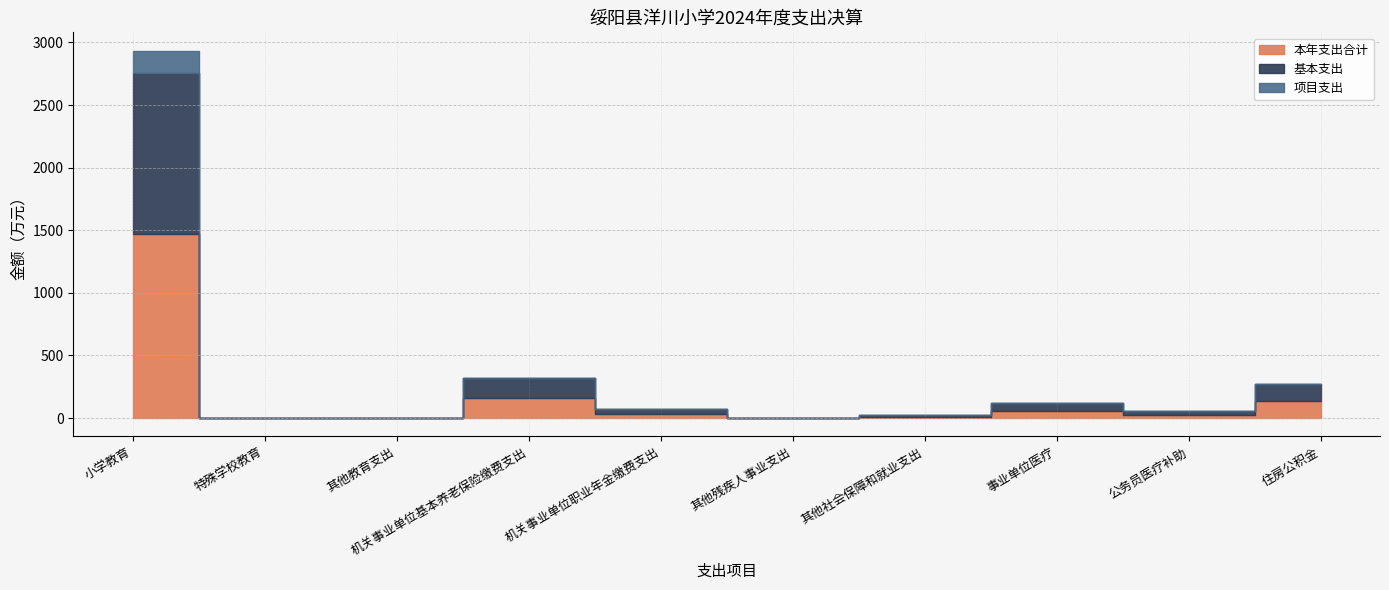

What is the difference between the second highest and minimum values in the 基本支出 series?

158.2